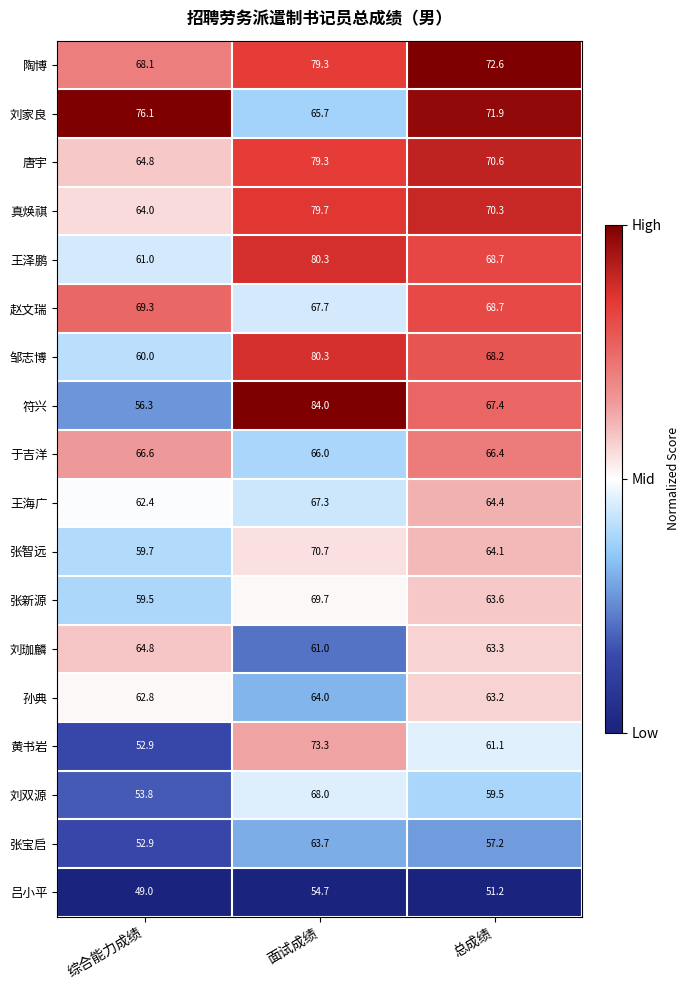

What is the smallest value displayed?

49.0